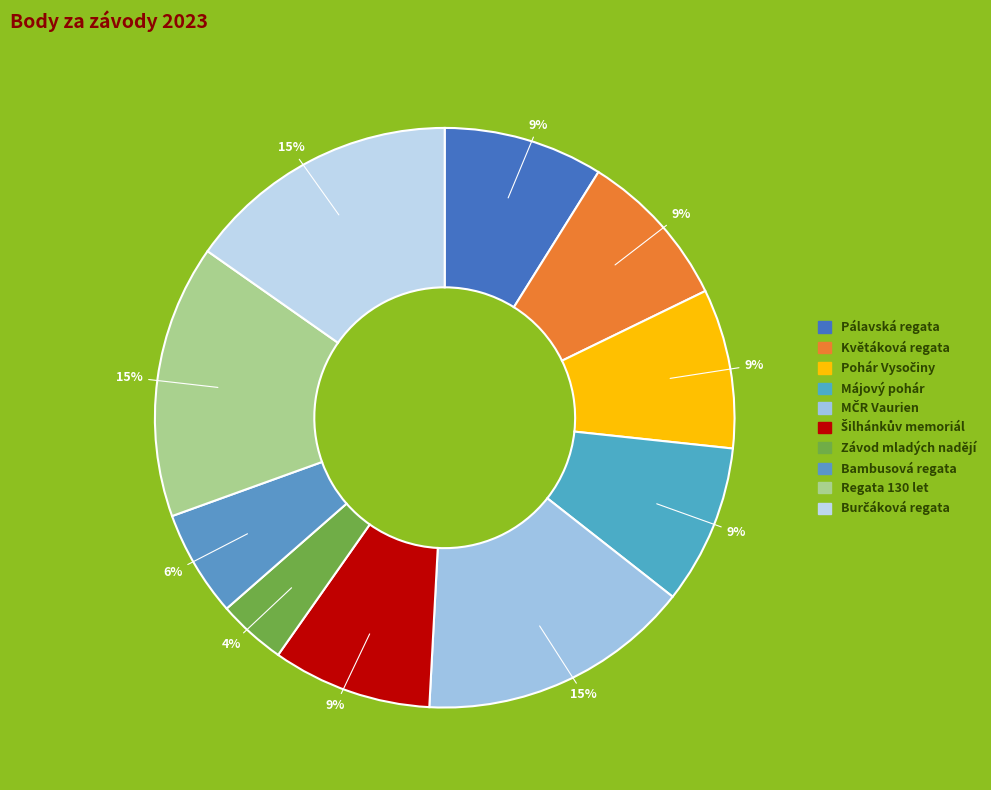

Is there any slice that represents more than half of the pie?

No